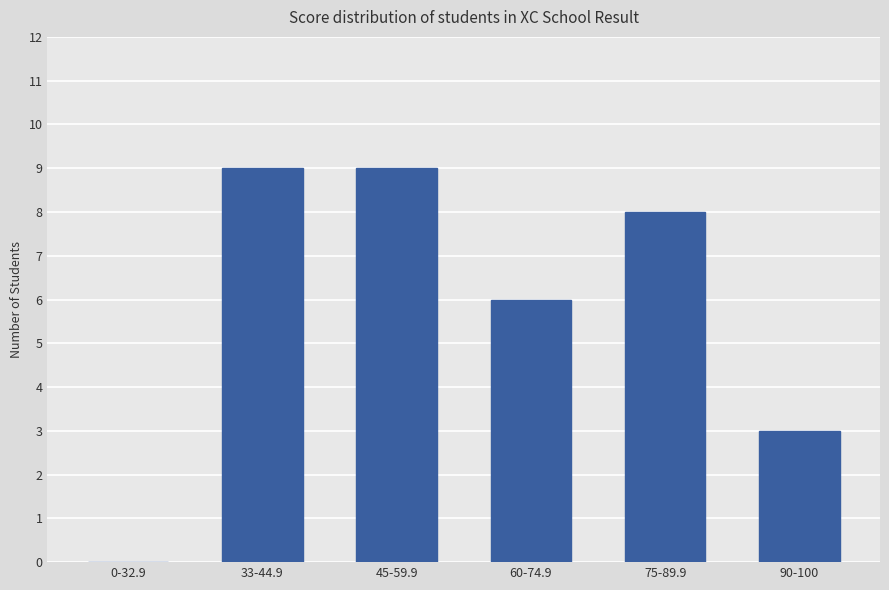

Is it true that the value at 75-89.9 is 8?

True